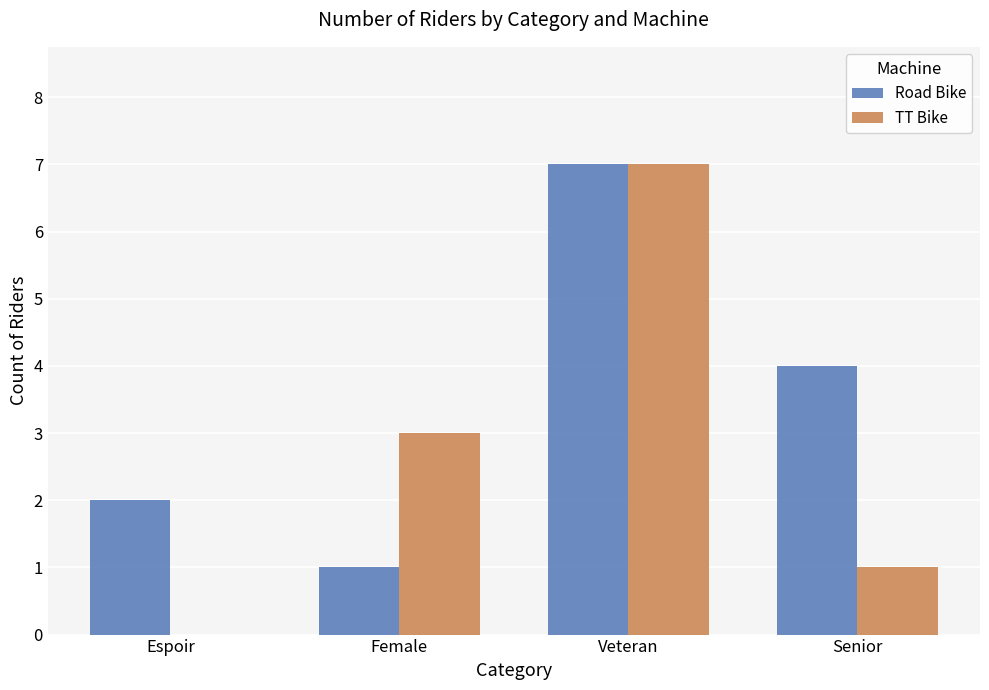

At which category is the sum across all series the highest?

Veteran